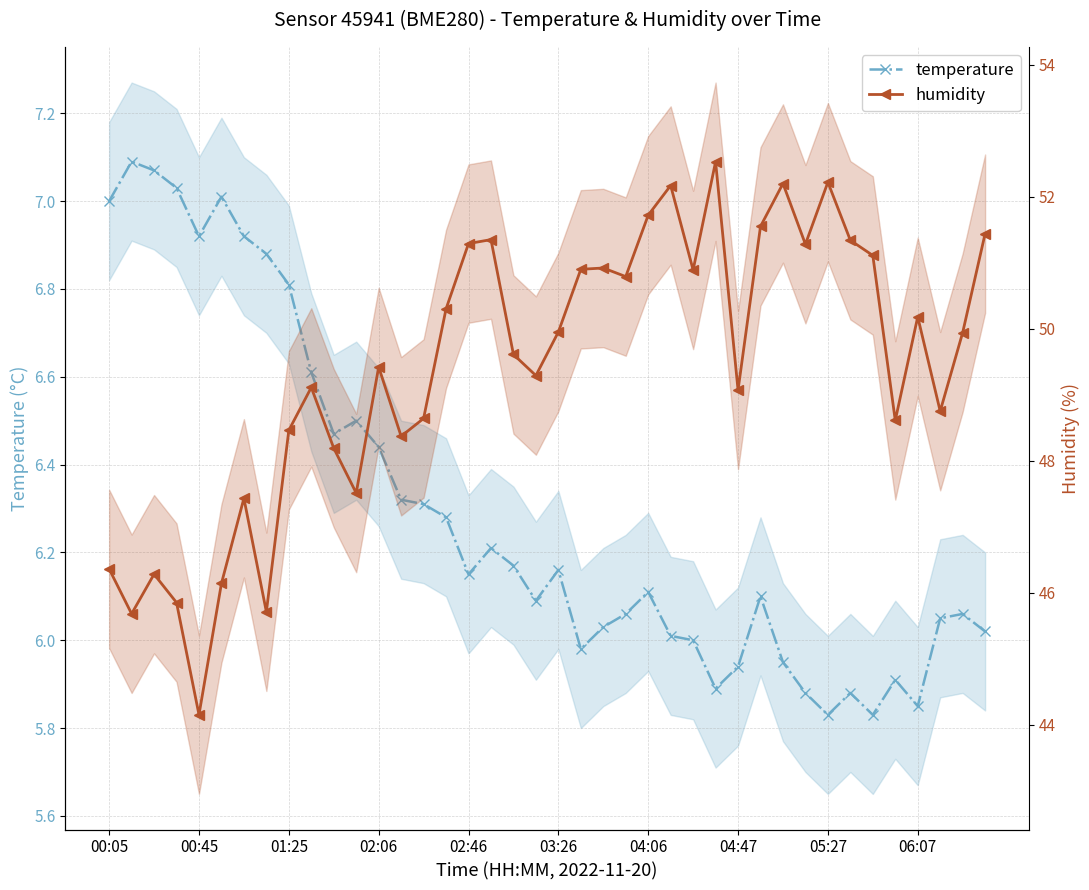

What is the difference between the second highest and minimum values in the humidity series?

8.1